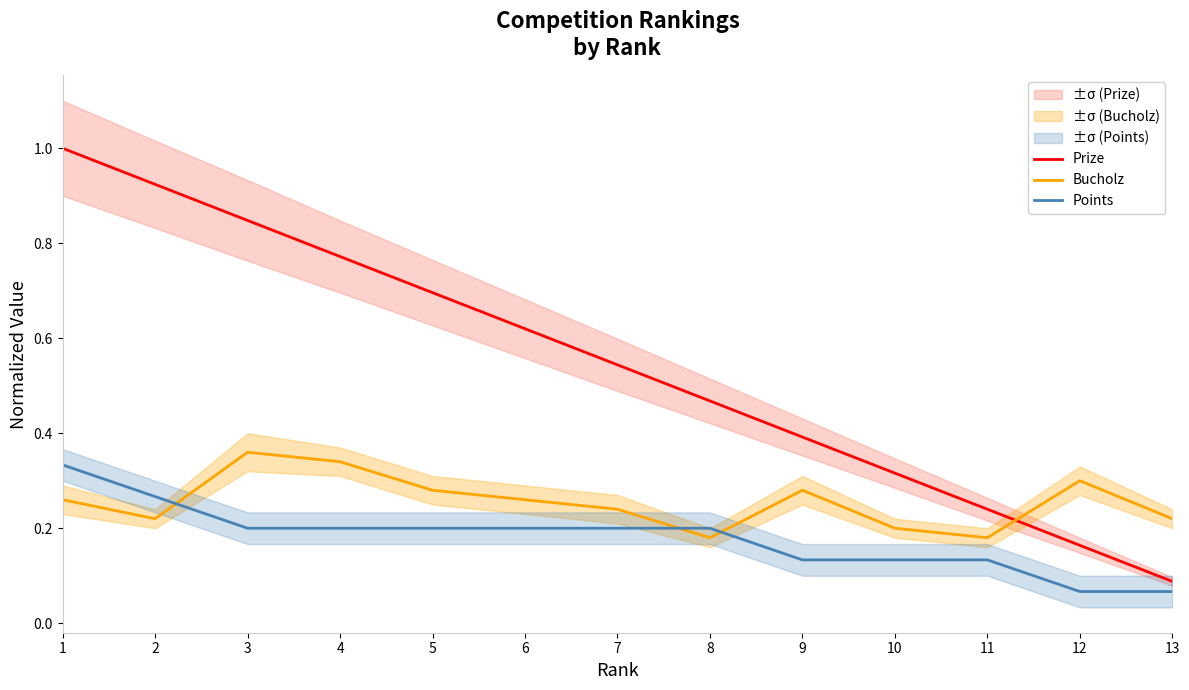

How many distinct data groups are displayed?

3